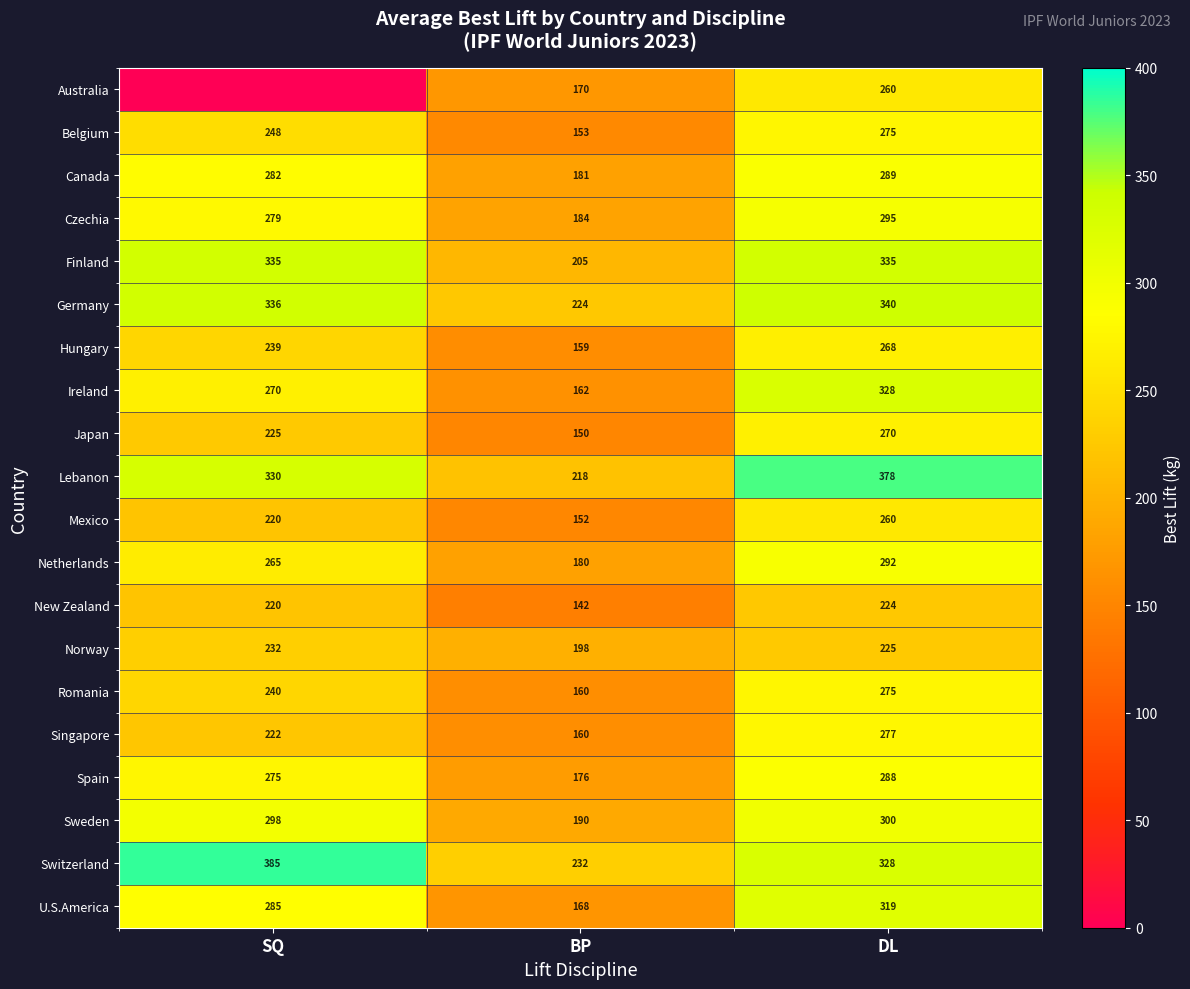

Between BP and SQ, which is larger?

BP